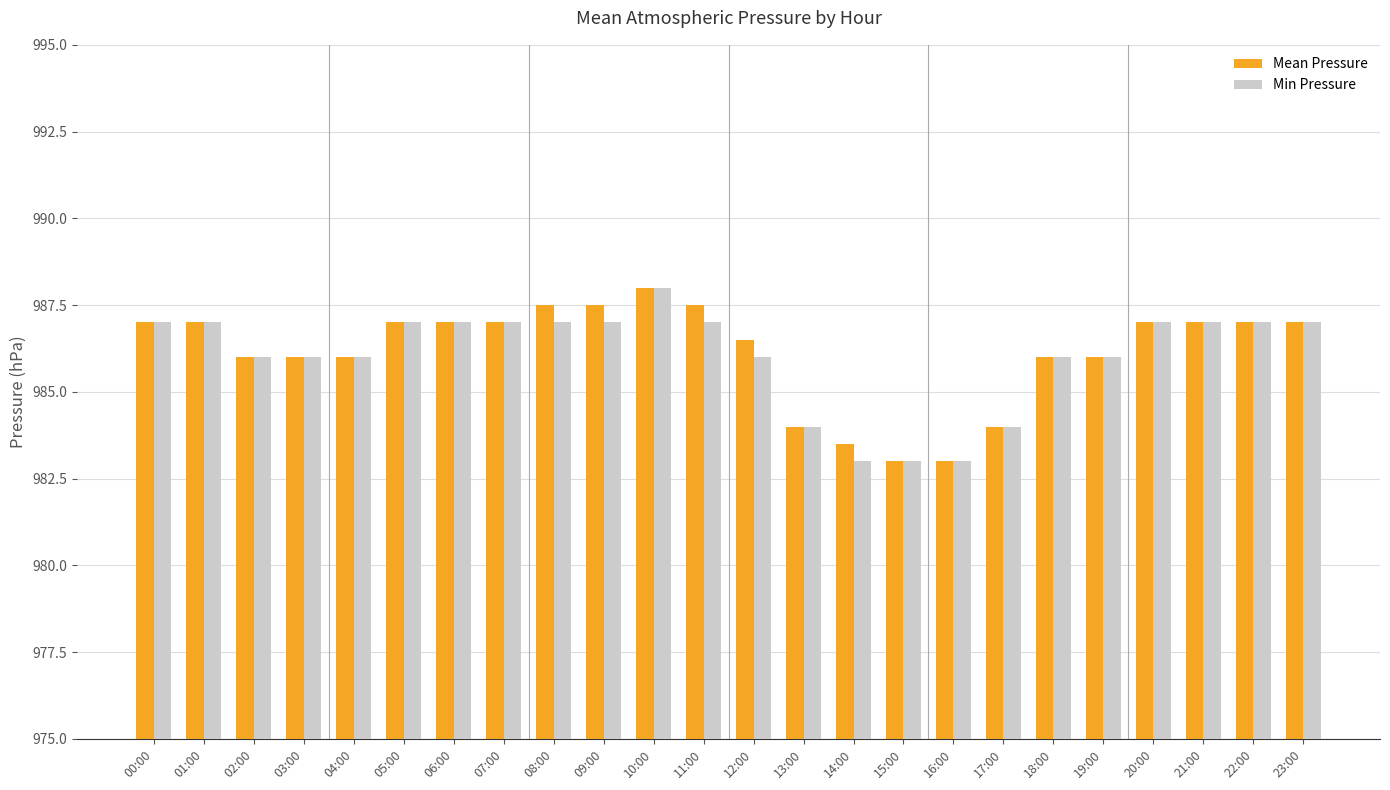

Between 10:00 and 12:00, which series saw the biggest shift?

Min Pressure